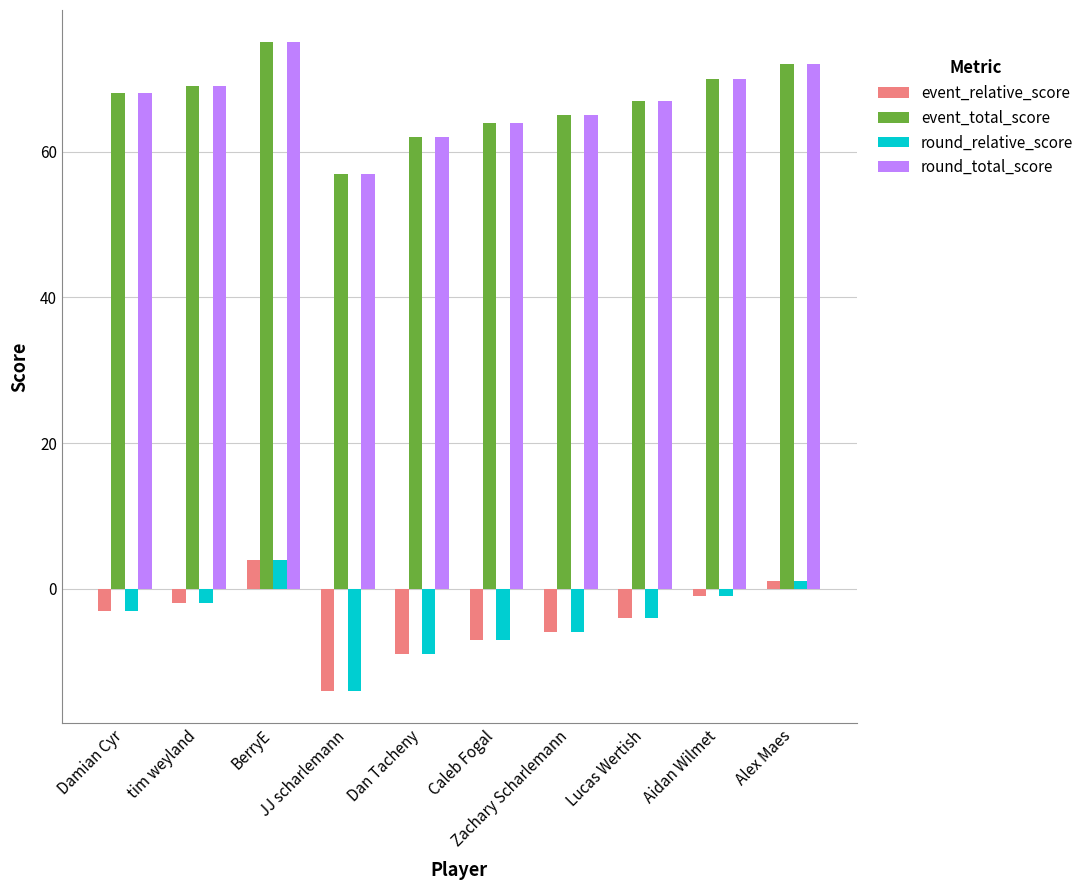

What is the lowest value of the event_relative_score series?

-14